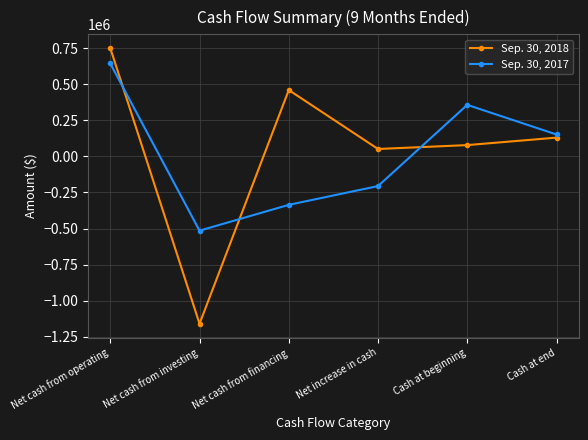

Where is the first local minimum for Sep. 30, 2017?

Net cash from investing